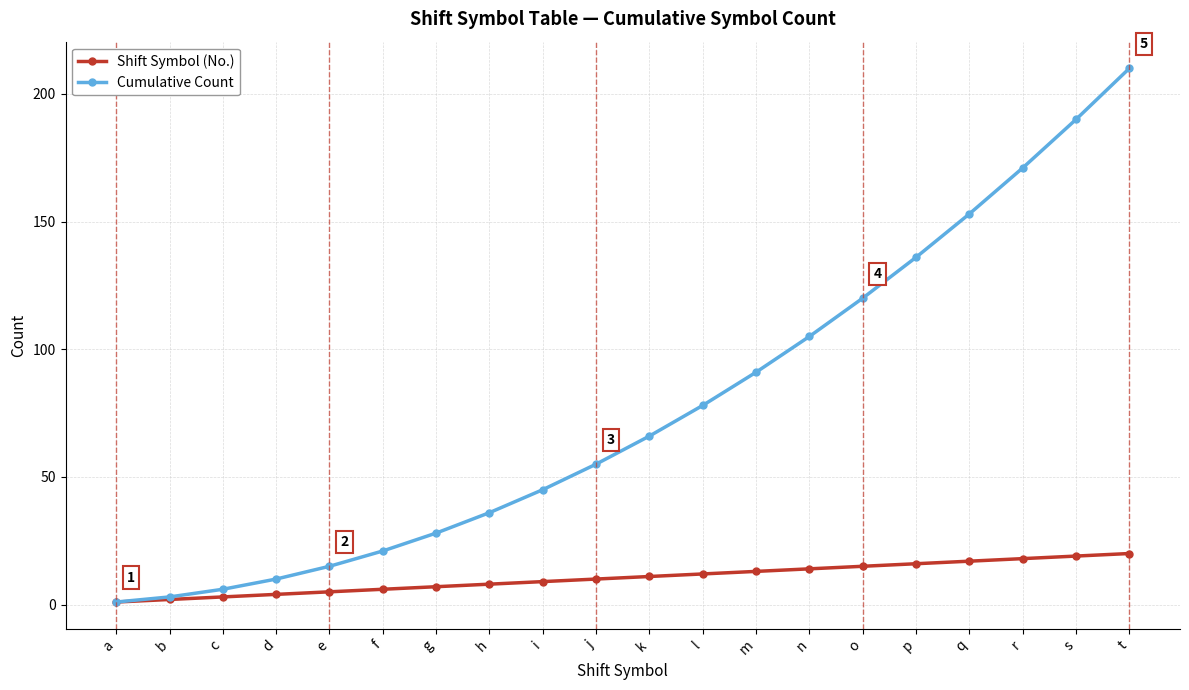

Between f and s, which series saw the biggest shift?

Cumulative Count